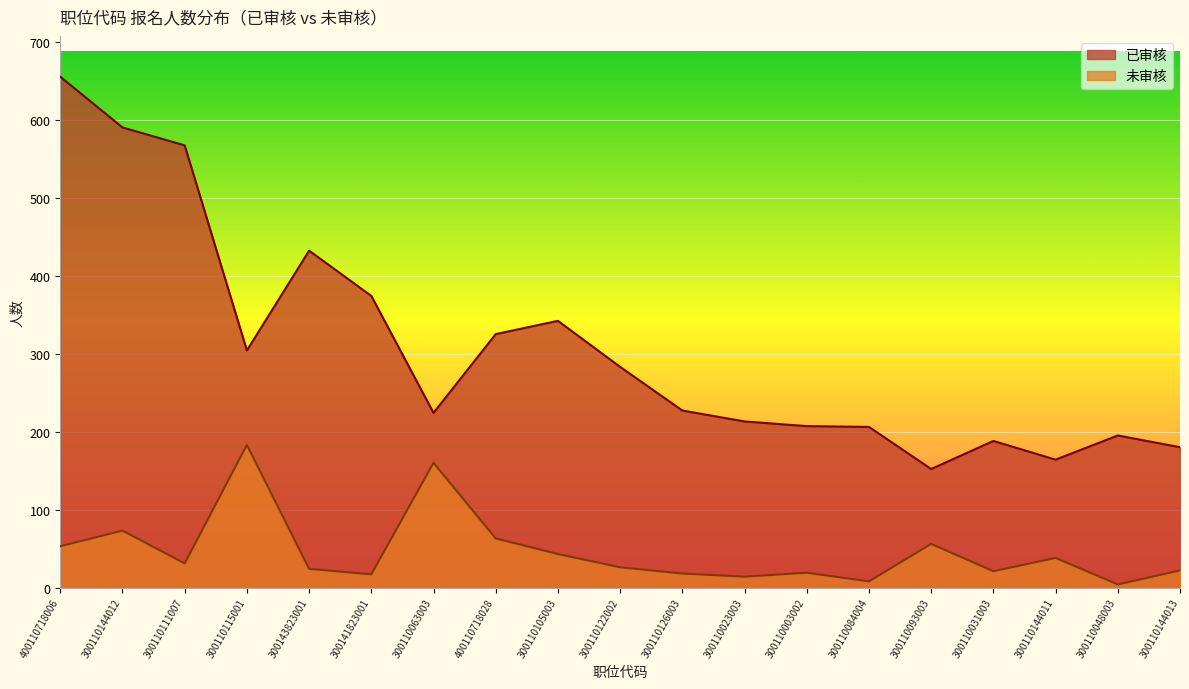

At how many categories does at least one series exceed 565?

3